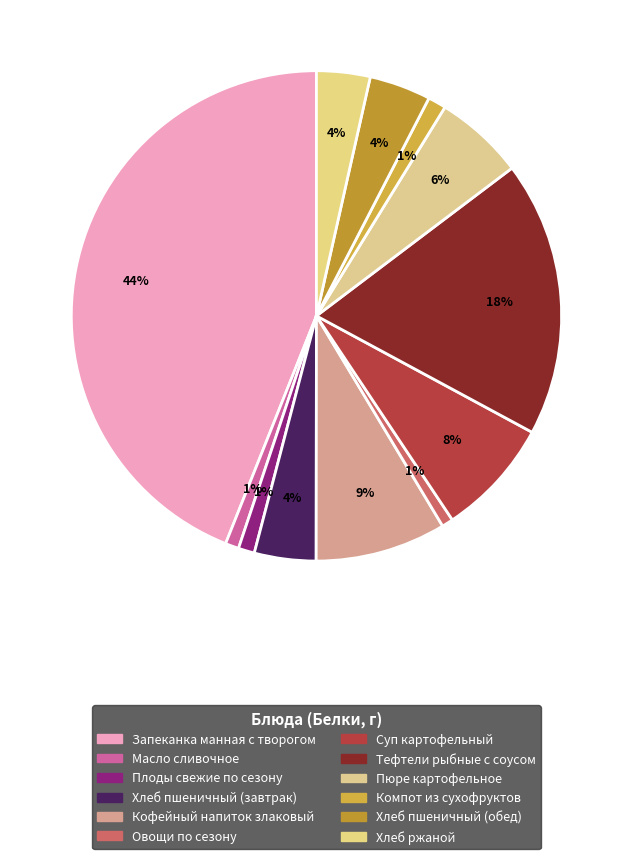

Count the number of slices in the pie.

12